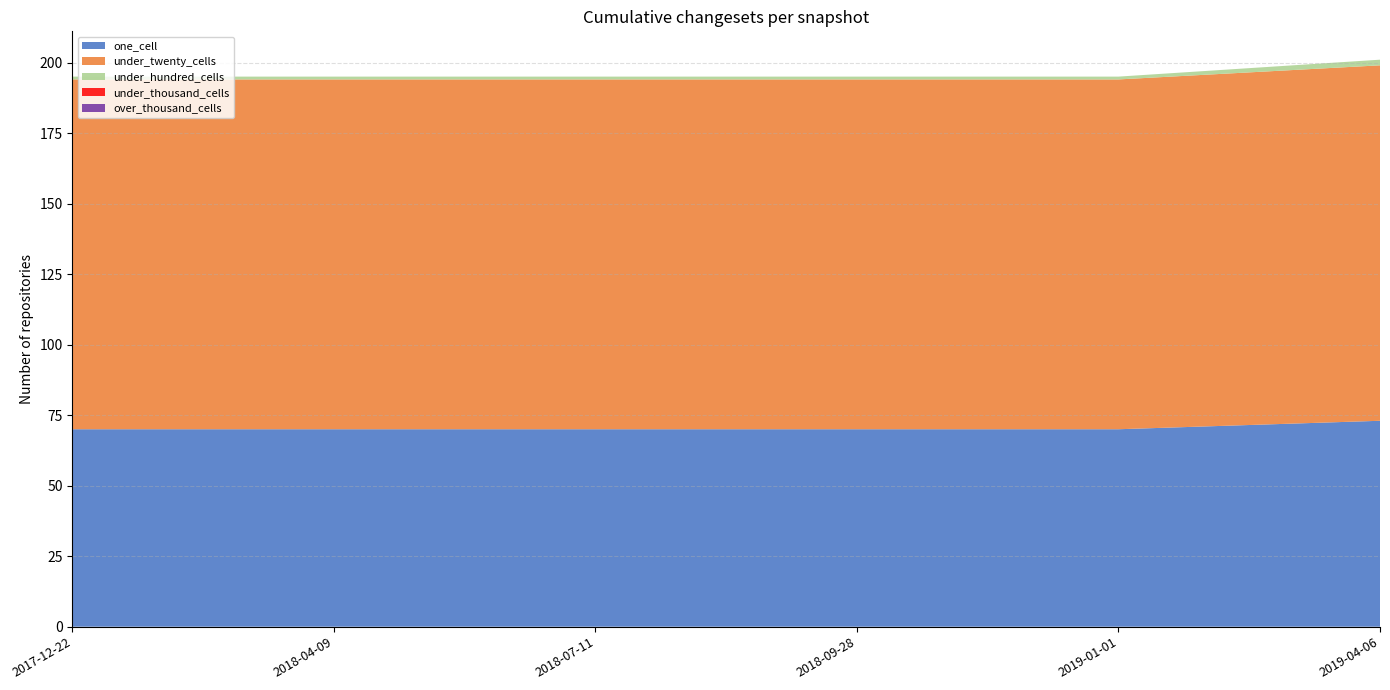

What is the value of the under_twenty_cells point at the 1st from the left?

124